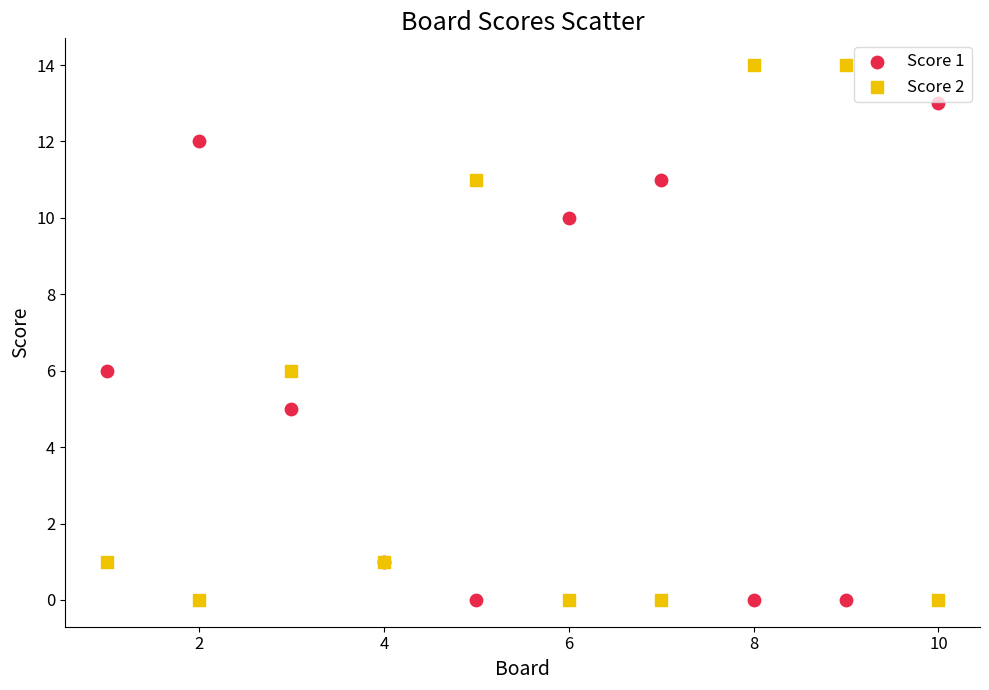

What is the X range (max minus min) for the scatter plot?

9